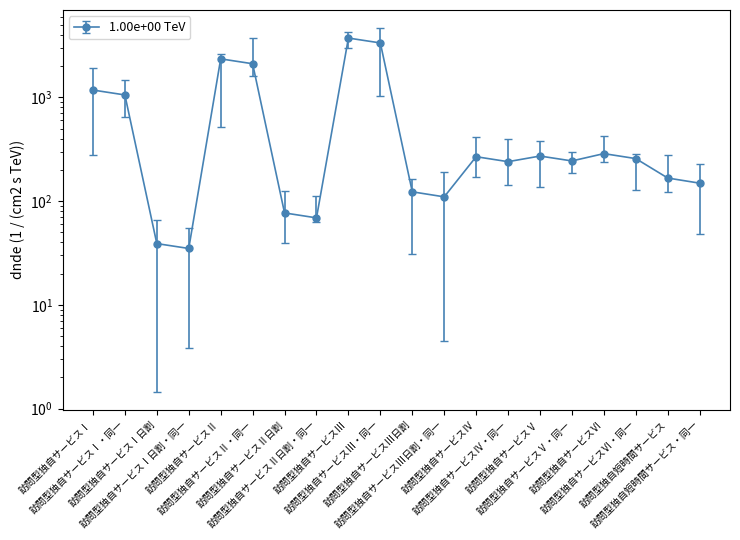

True or false: the data shows 1471 at 訪問型独自サービスⅢ.

False